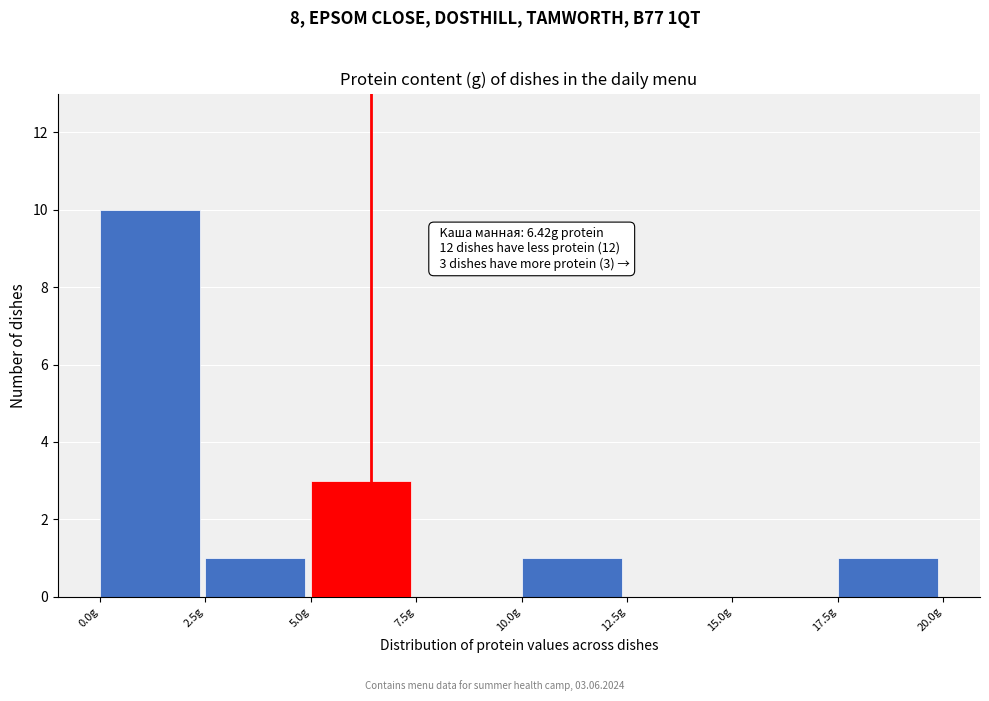

Over which range of the x-axis is the bar tallest?

0.0 to 2.5